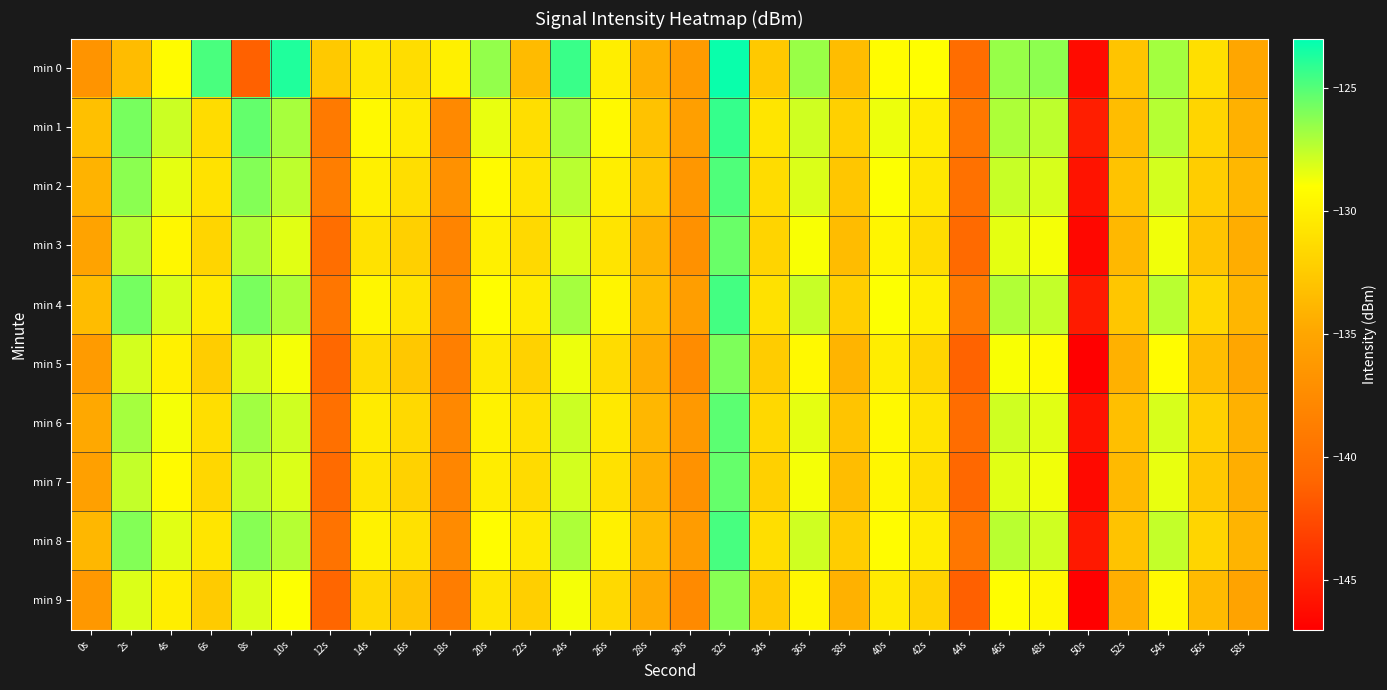

Reading right to left, list all the values displayed in this chart.

min 0: 58s=-134.9	56s=-131.1	54s=-126.9	52s=-132.9	50s=-146.3	48s=-126.3	46s=-126.6	44s=-140.3	42s=-129.1	40s=-129.2	38s=-133.4	36s=-126.6	34s=-132.6	32s=-123.3	30s=-136.0	28s=-134.4	26s=-130.1	24s=-124.4	22s=-133.5	20s=-126.5	18s=-129.9	16s=-131.3	14s=-130.6	12s=-132.6	10s=-123.8	8s=-141.3	6s=-124.7	4s=-129.3	2s=-133.5	0s=-136.6
min 1: 58s=-134.2	56s=-131.8	54s=-127.3	52s=-133.4	50s=-145.2	48s=-127.5	46s=-127.1	44s=-139.4	42s=-130.2	40s=-128.6	38s=-132.1	36s=-127.9	34s=-130.7	32s=-124.3	30s=-135.6	28s=-133.1	26s=-129.4	24s=-126.8	22s=-131.2	20s=-128.5	18s=-137.7	16s=-130.3	14s=-129.4	12s=-139.1	10s=-127.0	8s=-125.4	6s=-131.3	4s=-127.8	2s=-125.8	0s=-133.2
min 2: 58s=-133.8	56s=-132.3	54s=-128.0	52s=-133.0	50s=-145.8	48s=-128.1	46s=-127.7	44s=-139.9	42s=-130.6	40s=-129.0	38s=-132.8	36s=-128.2	34s=-131.3	32s=-124.9	30s=-136.4	28s=-132.7	26s=-130.1	24s=-127.4	22s=-130.8	20s=-129.3	18s=-136.9	16s=-131.2	14s=-130.0	12s=-138.7	10s=-127.5	8s=-126.1	6s=-130.9	4s=-128.4	2s=-126.3	0s=-134.1
min 3: 58s=-134.5	56s=-132.9	54s=-128.7	52s=-133.7	50s=-146.5	48s=-128.8	46s=-128.4	44s=-140.6	42s=-131.3	40s=-129.7	38s=-133.5	36s=-128.9	34s=-131.9	32s=-125.5	30s=-136.9	28s=-134.0	26s=-130.8	24s=-128.1	22s=-131.5	20s=-130.0	18s=-138.1	16s=-132.1	14s=-130.9	12s=-140.2	10s=-128.3	8s=-127.2	6s=-131.8	4s=-129.5	2s=-127.4	0s=-135.2
min 4: 58s=-133.9	56s=-131.6	54s=-127.4	52s=-132.8	50s=-145.4	48s=-127.6	46s=-127.2	44s=-139.1	42s=-130.0	40s=-129.0	38s=-132.2	36s=-127.7	34s=-131.0	32s=-124.6	30s=-135.7	28s=-133.4	26s=-129.7	24s=-126.9	22s=-130.3	20s=-129.1	18s=-137.4	16s=-130.8	14s=-129.6	12s=-139.5	10s=-127.1	8s=-125.9	6s=-130.5	4s=-128.1	2s=-125.8	0s=-133.5
min 5: 58s=-135.0	56s=-133.4	54s=-129.2	52s=-134.2	50s=-147.0	48s=-129.3	46s=-128.9	44s=-141.1	42s=-131.8	40s=-130.2	38s=-134.0	36s=-129.4	34s=-132.4	32s=-126.0	30s=-137.4	28s=-134.5	26s=-131.3	24s=-128.6	22s=-132.0	20s=-130.5	18s=-138.6	16s=-132.7	14s=-131.4	12s=-140.8	10s=-128.8	8s=-128.0	6s=-132.3	4s=-129.9	2s=-128.0	0s=-136.0
min 6: 58s=-134.2	56s=-132.1	54s=-128.1	52s=-133.3	50s=-145.9	48s=-128.3	46s=-127.9	44s=-140.3	42s=-130.8	40s=-129.4	38s=-132.9	36s=-128.4	34s=-131.6	32s=-125.2	30s=-136.2	28s=-133.8	26s=-130.5	24s=-127.8	22s=-131.0	20s=-129.8	18s=-137.8	16s=-131.5	14s=-130.3	12s=-140.0	10s=-127.9	8s=-126.8	6s=-131.2	4s=-128.8	2s=-126.9	0s=-134.8
min 7: 58s=-134.4	56s=-132.7	54s=-128.5	52s=-133.6	50s=-146.4	48s=-128.7	46s=-128.3	44s=-140.8	42s=-131.2	40s=-129.6	38s=-133.4	36s=-128.8	34s=-132.1	32s=-125.4	30s=-136.8	28s=-134.2	26s=-131.0	24s=-128.0	22s=-131.4	20s=-130.2	18s=-138.0	16s=-132.0	14s=-130.8	12s=-140.5	10s=-128.2	8s=-127.5	6s=-131.7	4s=-129.3	2s=-127.6	0s=-135.5
min 8: 58s=-134.0	56s=-131.8	54s=-127.6	52s=-133.0	50s=-145.5	48s=-127.9	46s=-127.4	44s=-139.4	42s=-130.2	40s=-129.2	38s=-132.3	36s=-127.9	34s=-131.2	32s=-124.7	30s=-135.9	28s=-133.5	26s=-129.9	24s=-127.1	22s=-130.5	20s=-129.2	18s=-137.5	16s=-131.0	14s=-129.8	12s=-139.7	10s=-127.3	8s=-126.2	6s=-130.7	4s=-128.3	2s=-126.1	0s=-133.8
min 9: 58s=-135.2	56s=-133.6	54s=-129.4	52s=-134.4	50s=-147.2	48s=-129.5	46s=-129.1	44s=-141.3	42s=-132.0	40s=-130.4	38s=-134.2	36s=-129.6	34s=-132.6	32s=-126.2	30s=-137.6	28s=-134.7	26s=-131.5	24s=-128.8	22s=-132.2	20s=-130.7	18s=-138.8	16s=-132.9	14s=-131.6	12s=-141.0	10s=-129.0	8s=-128.2	6s=-132.5	4s=-130.1	2s=-128.2	0s=-136.3